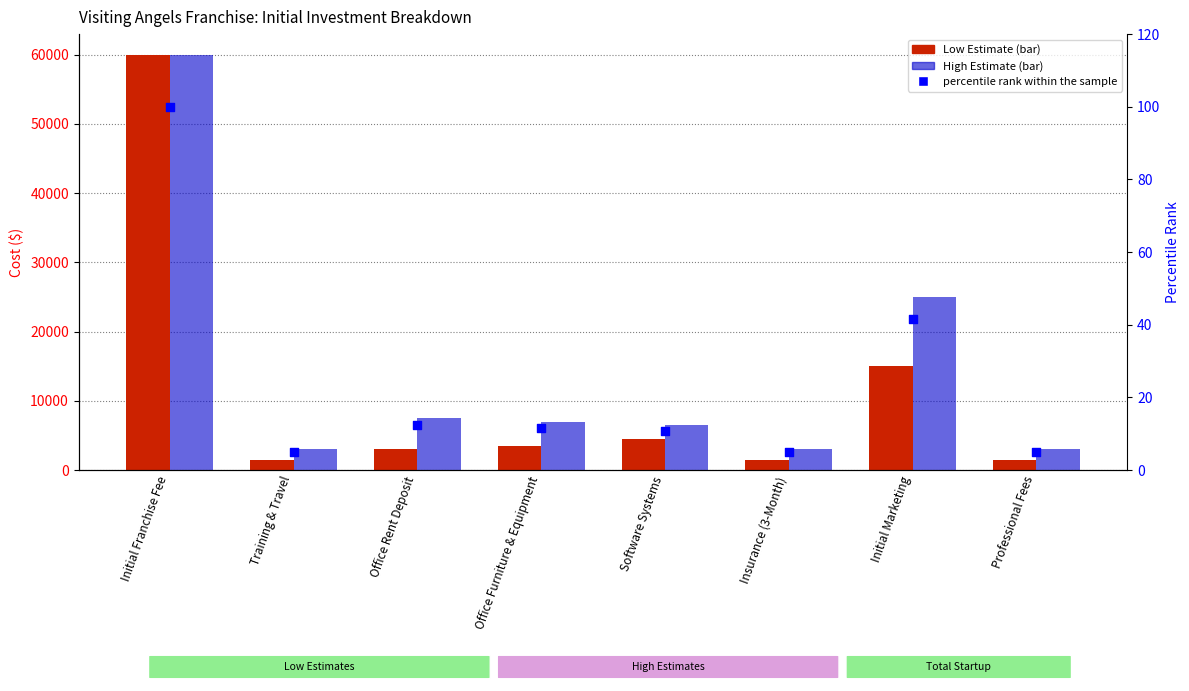

What are all the series names shown in the legend?

Low Estimate, High Estimate, percentile rank within the sample